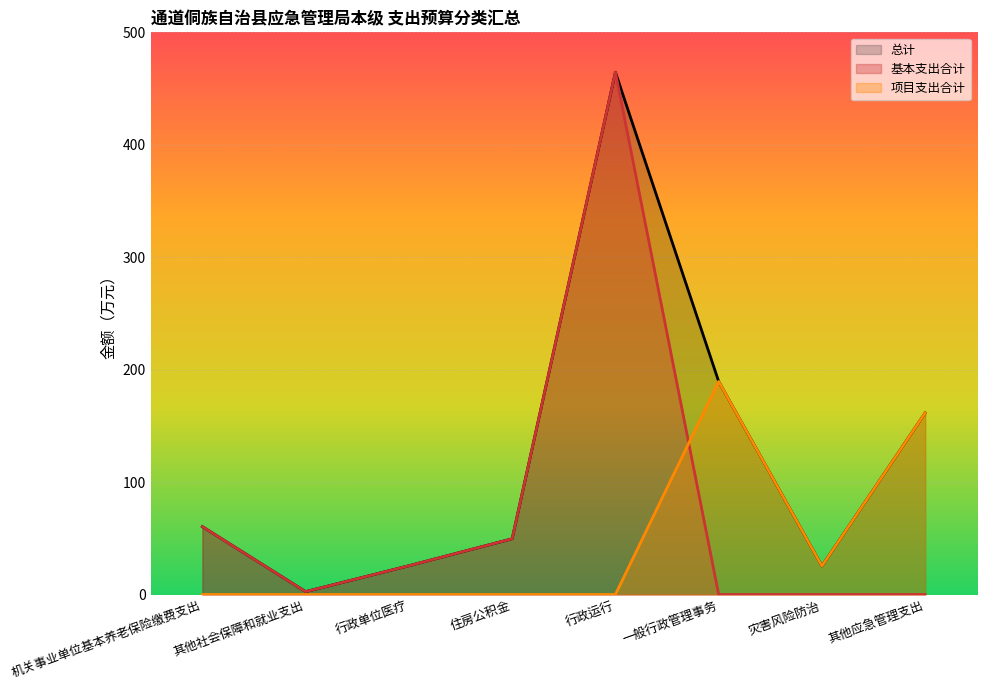

Does the chart display data point markers on the line(s)?

No